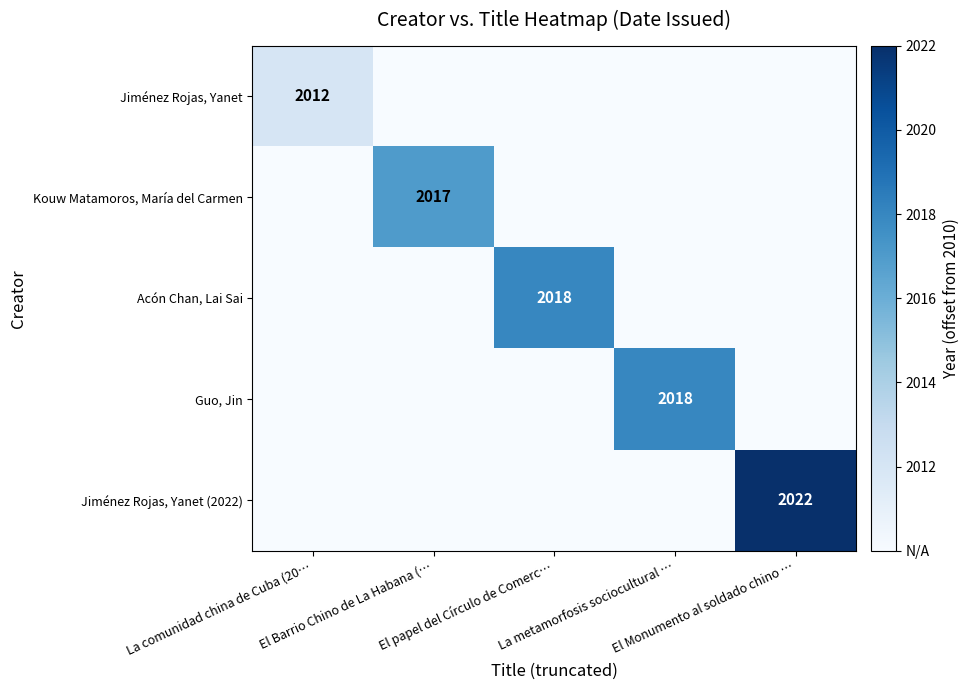

The value of Jiménez Rojas, Yanet at El papel del Círculo de Comerc… is 0. True or false?

True